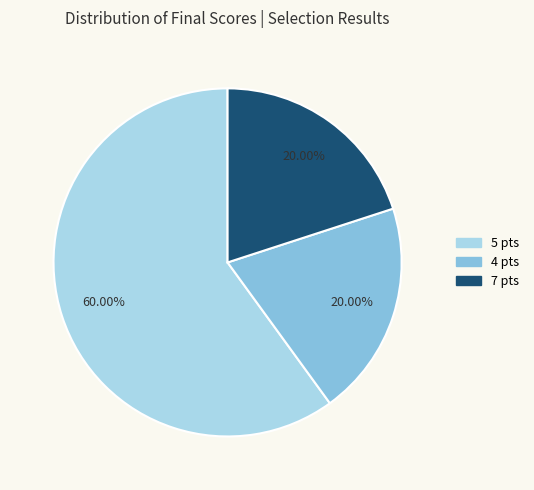

Do 5 pts and 7 pts together represent more than half of the pie?

Yes